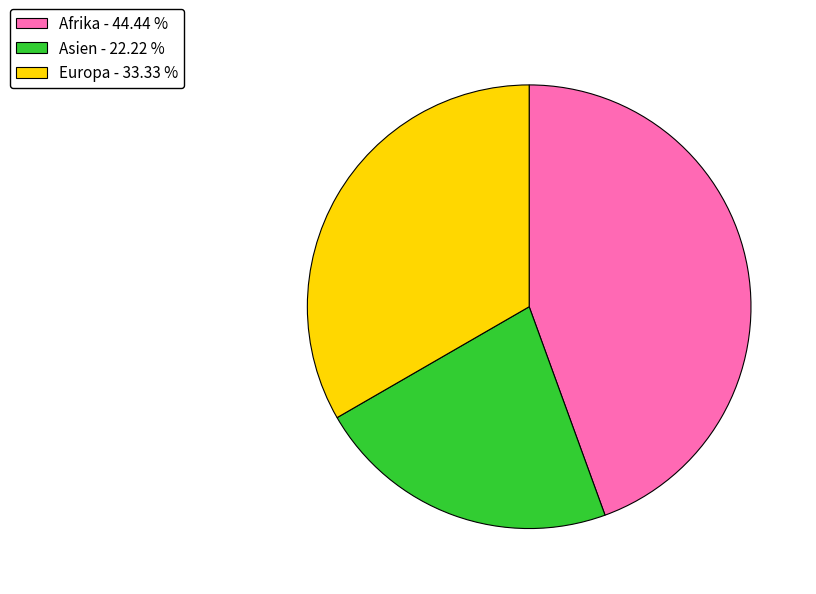

Do Europa - 33.33 % and Asien - 22.22 % together represent more than half of the pie?

Yes